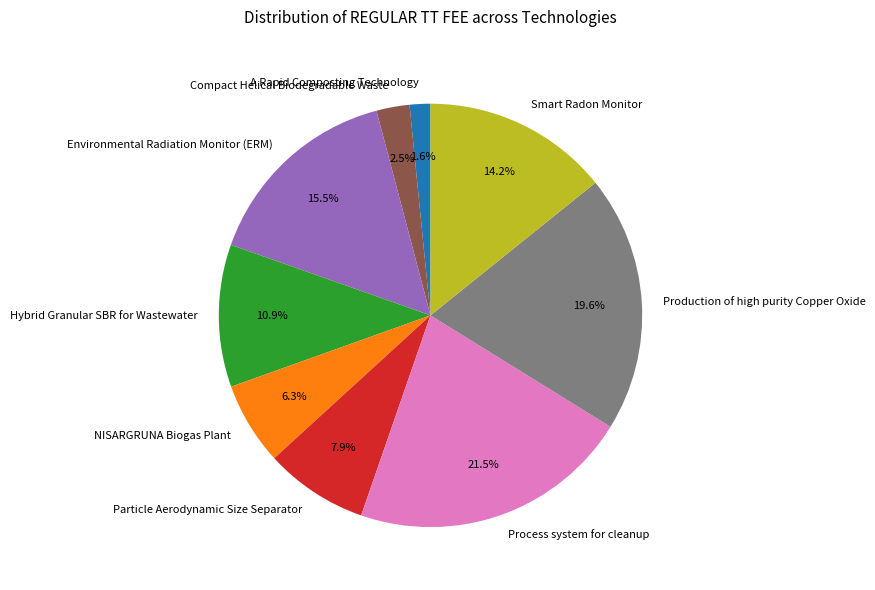

Which category has the biggest portion of the pie?

Process system for cleanup